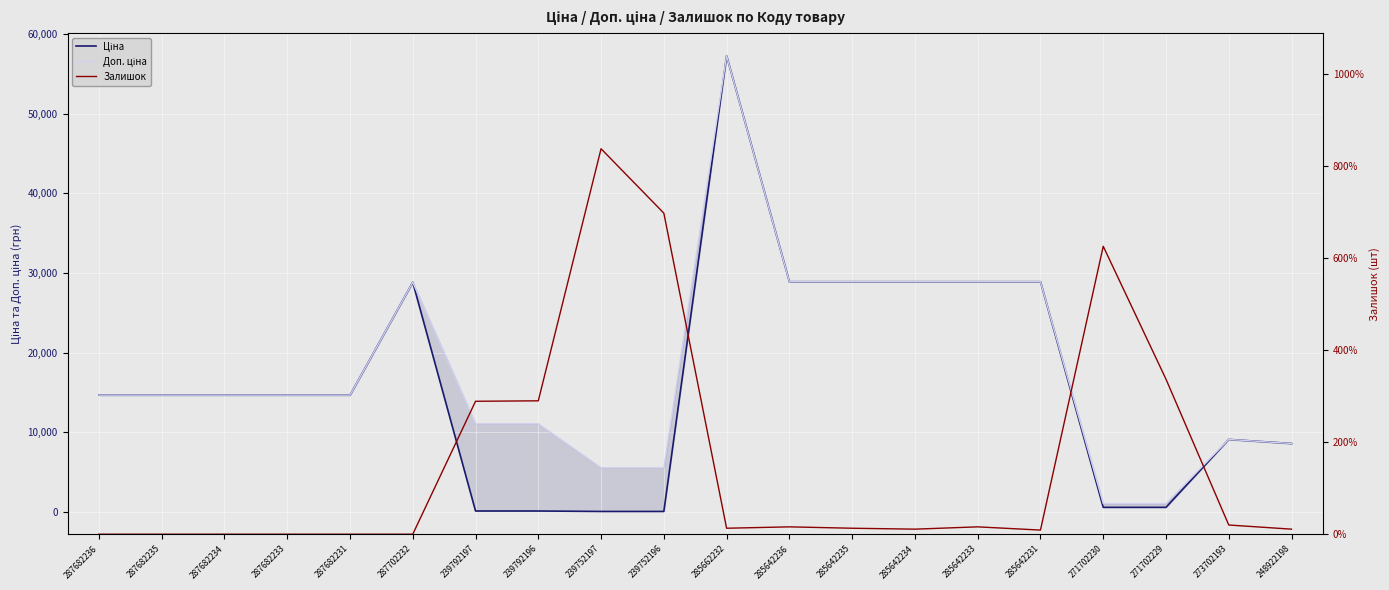

What is the difference between the highest and lowest values at 285662232?

57222.5